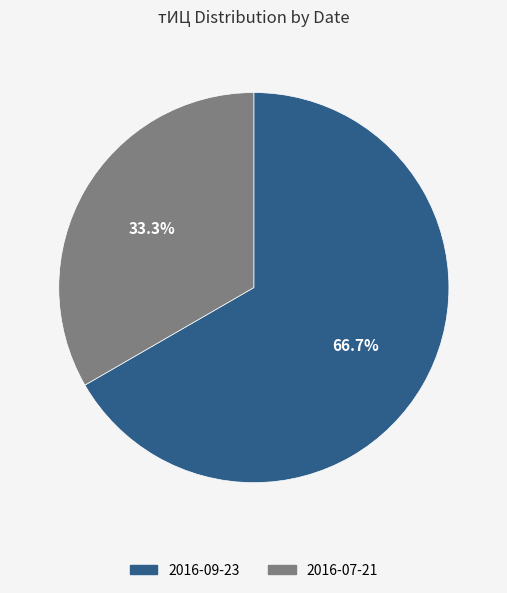

What is the smallest slice in the pie chart?

2016-07-21